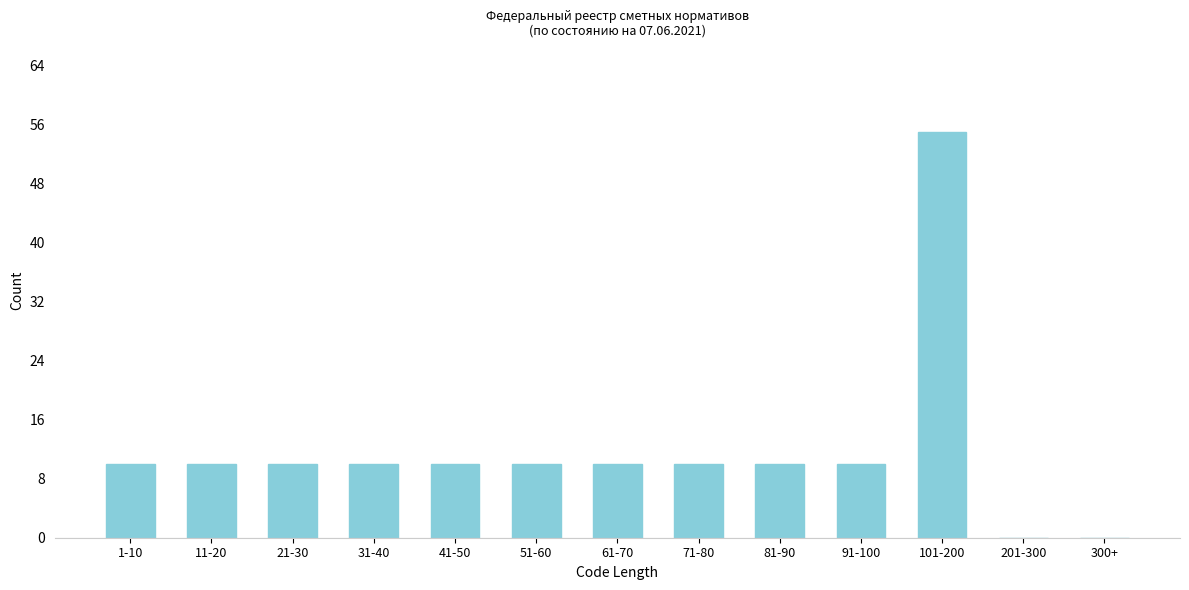

Reading right to left, list all the values displayed in this chart.

300+=0	201-300=0	101-200=55	91-100=10	81-90=10	71-80=10	61-70=10	51-60=10	41-50=10	31-40=10	21-30=10	11-20=10	1-10=10